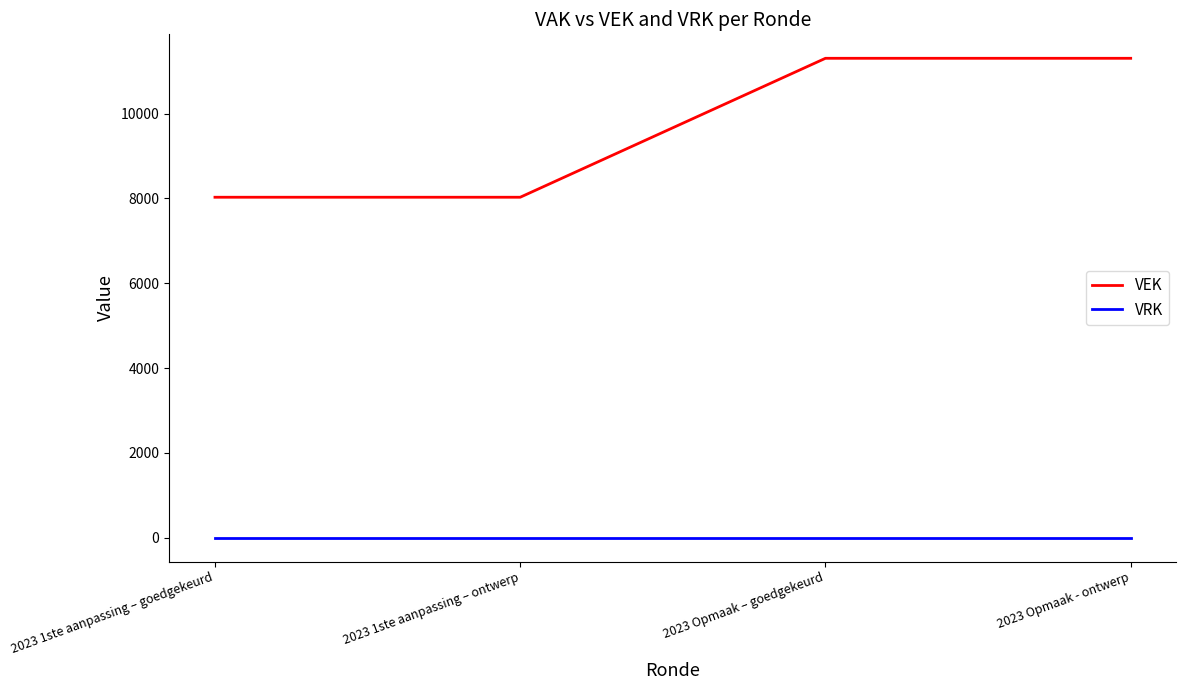

What is the spread (max minus min) of values at 2023 Opmaak - ontwerp?

11307